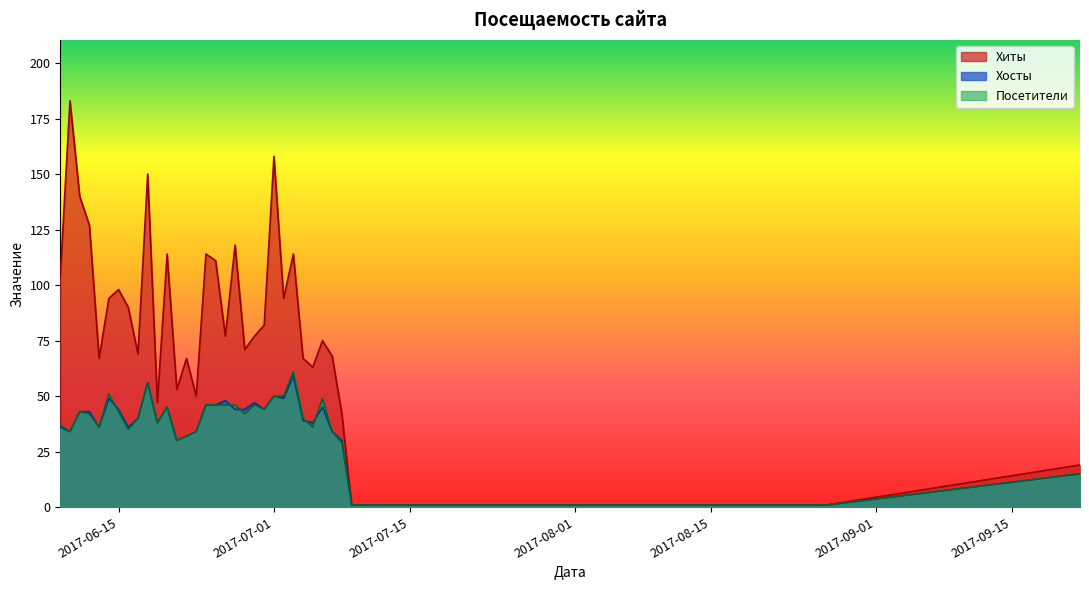

The value of Посетители at 2017-06-09 is 23. True or false?

False